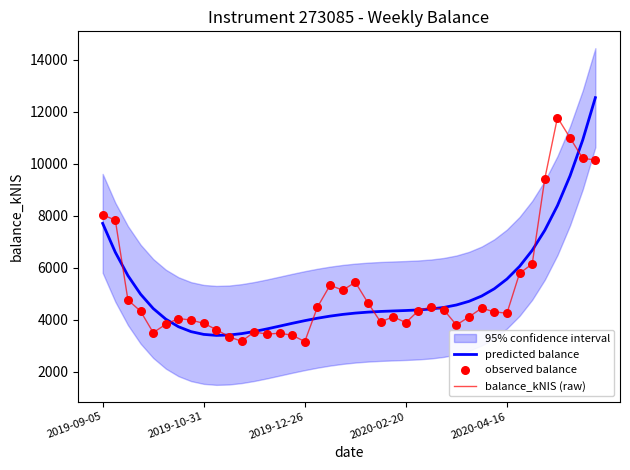

What is the highest value of the balance_kNIS (raw) series?

11782.3